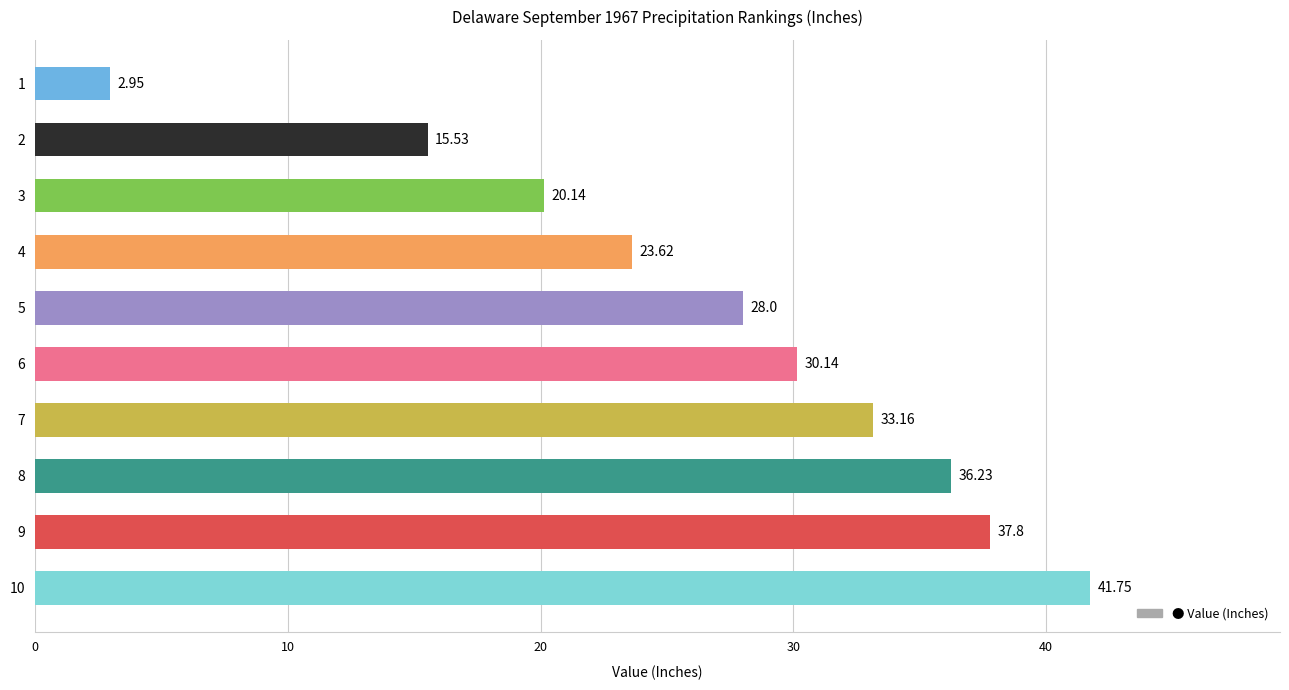

What is the difference between the values at 9 and 8?

1.6